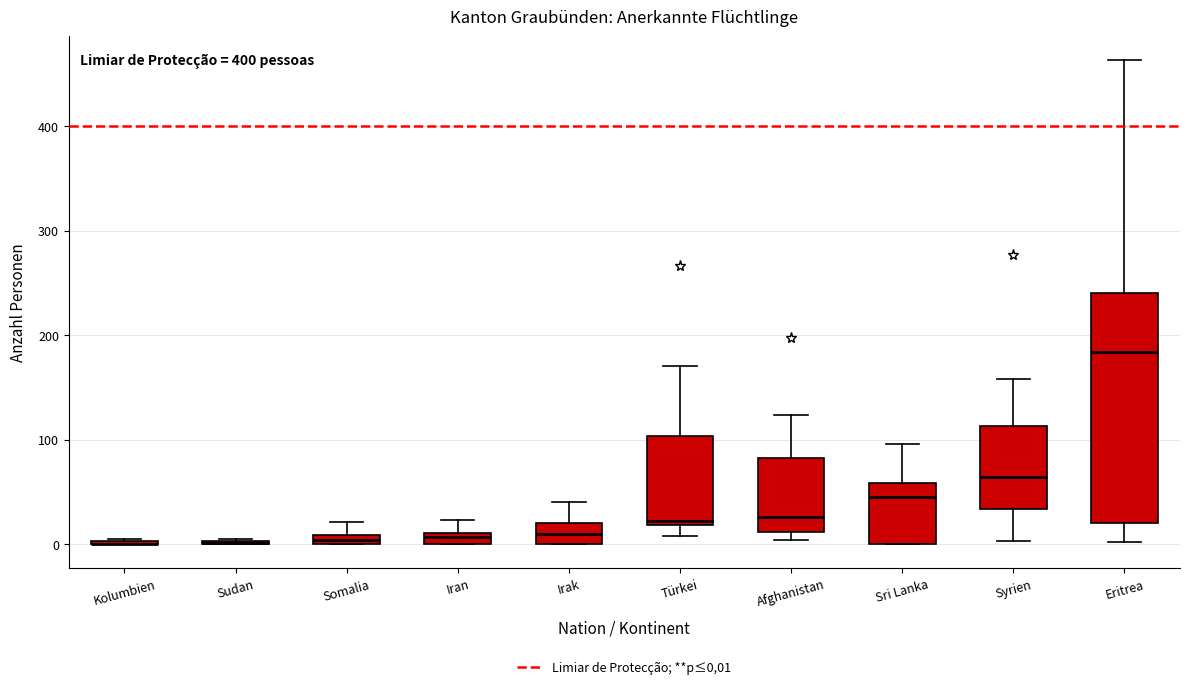

Where is the upper edge of the box for Iran on the y-axis? The values are not printed on the chart, so give them approximately, as read against the axis.

10